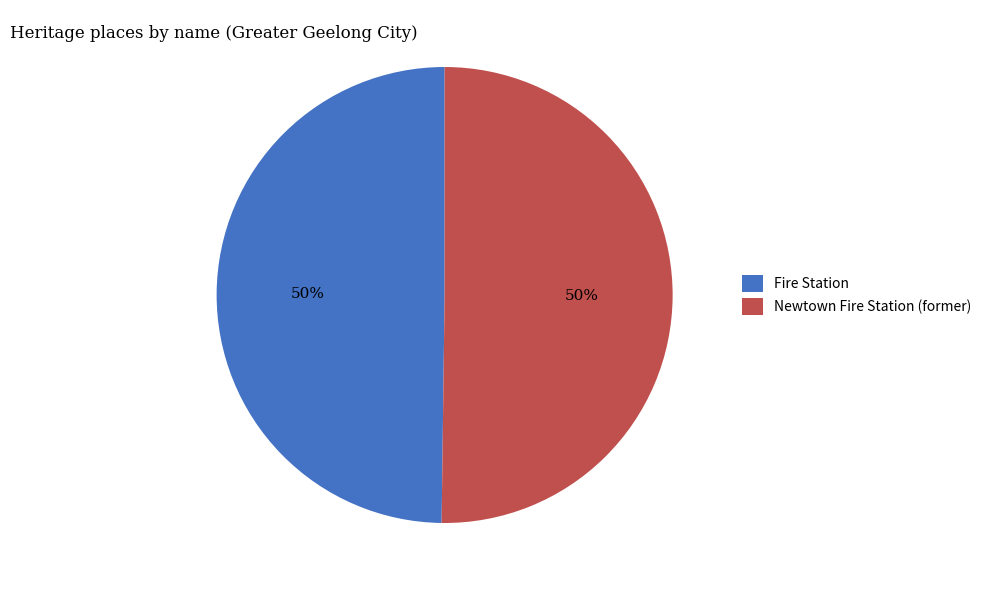

What percentage is the Newtown Fire Station (former) slice, to the nearest percent?

50%